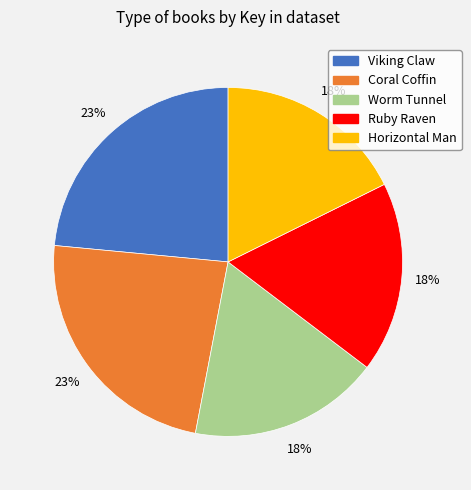

What percentage is the Worm Tunnel slice, to the nearest percent?

18%